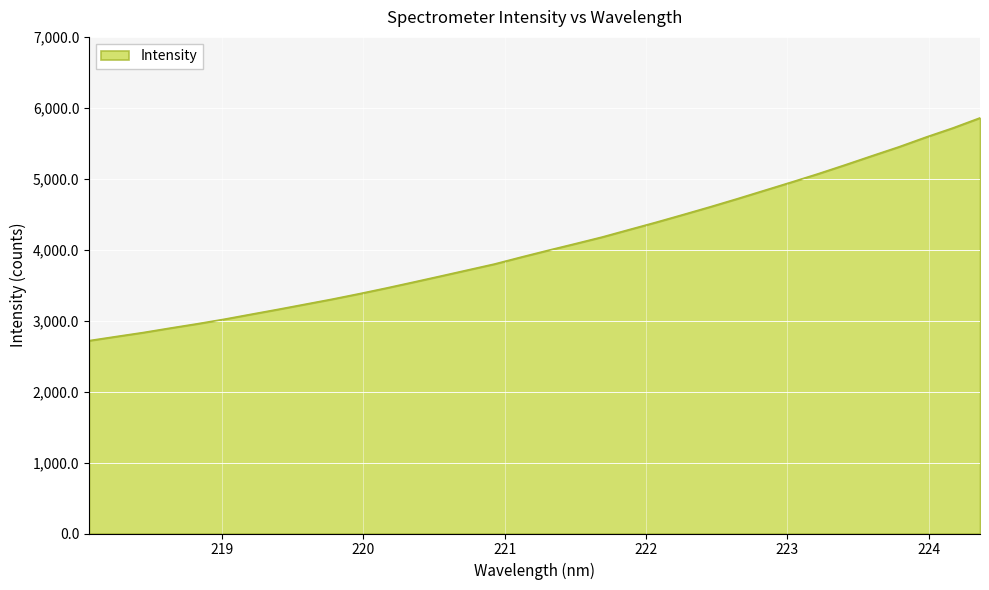

Reading left to right, list all the values displayed in this chart.

2718.0	2775.6	2832.1	2894.9	2955.4	3019.8	3089.9	3159.4	3231.1	3302.9	3379.5	3459.3	3542.5	3626.9	3712.3	3797.6	3896.2	3991.6	4084.4	4179.0	4283.6	4387.2	4495.0	4604.6	4717.9	4834.7	4951.3	5070.4	5195.6	5324.0	5450.6	5587.3	5716.5	5858.0